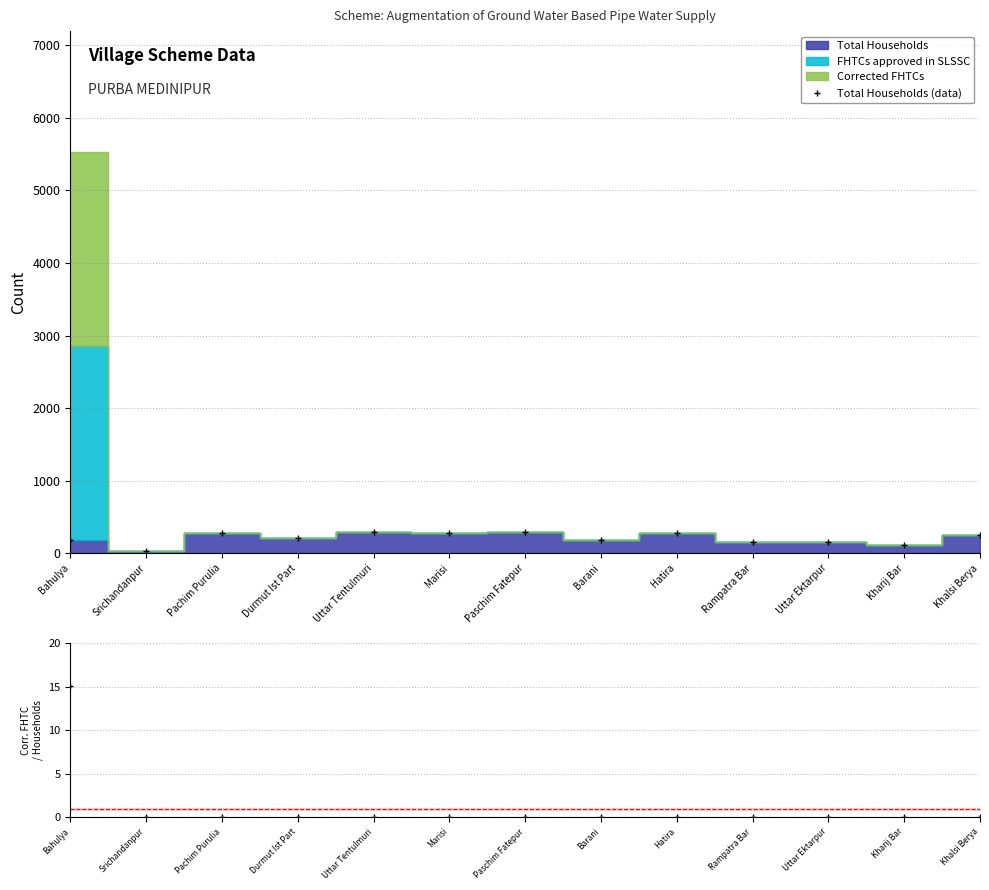

At which category does the chart reach its minimum across all series?

Srichandanpur